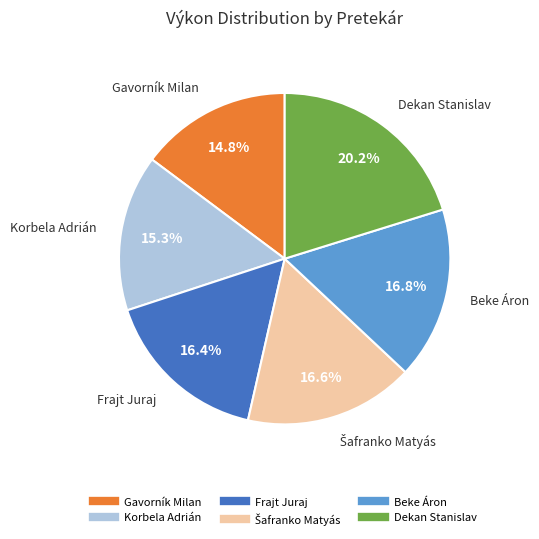

What portion of the pie excludes Korbela Adrián?

84.7%